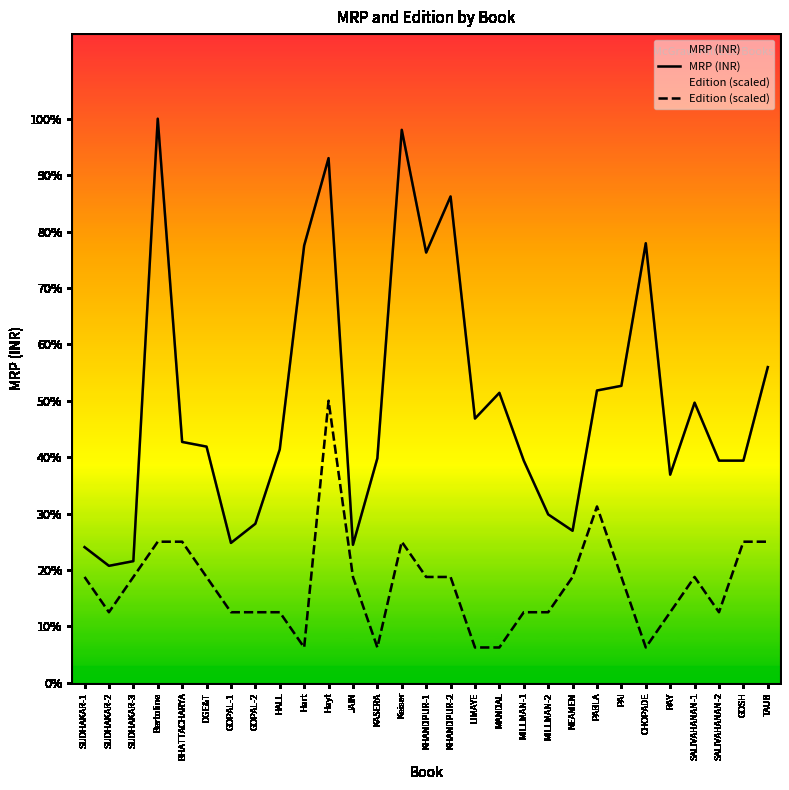

How many data points in Edition (scaled) are less than 2714?

13